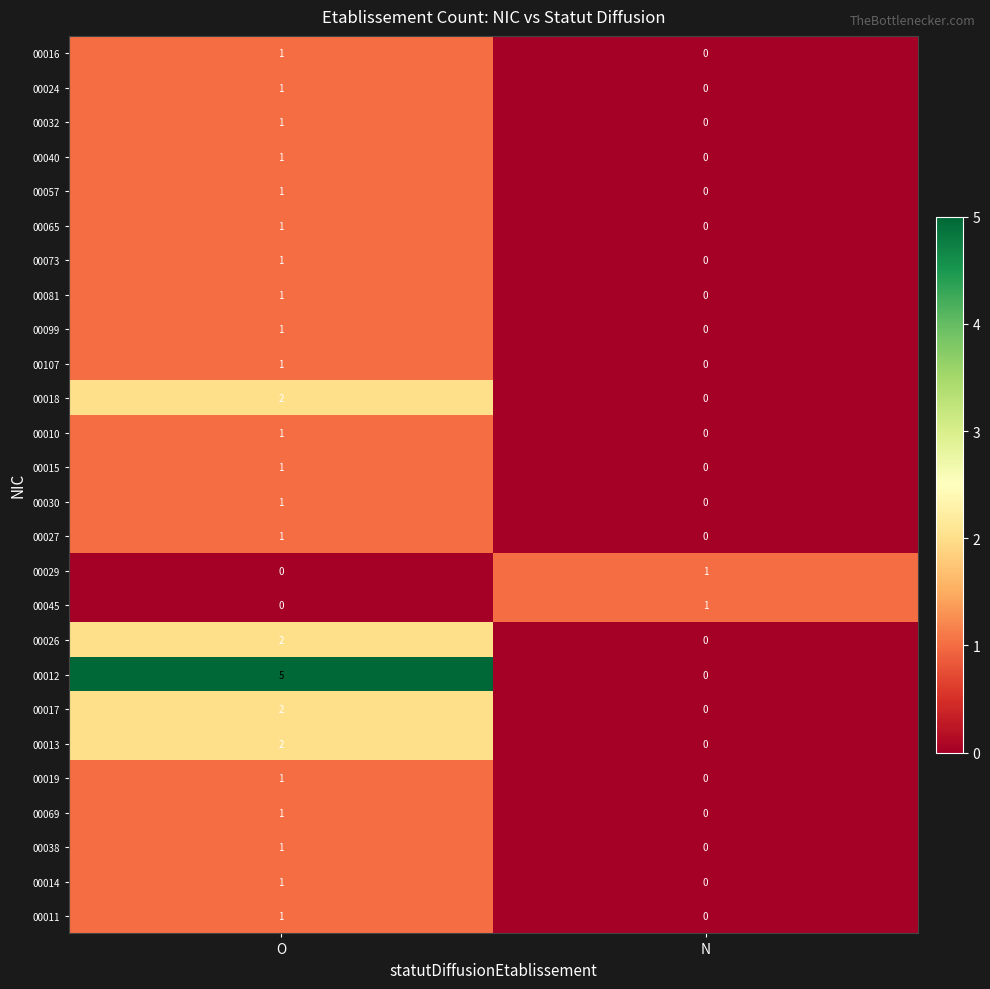

At which label is 00045 closest to 0?

O